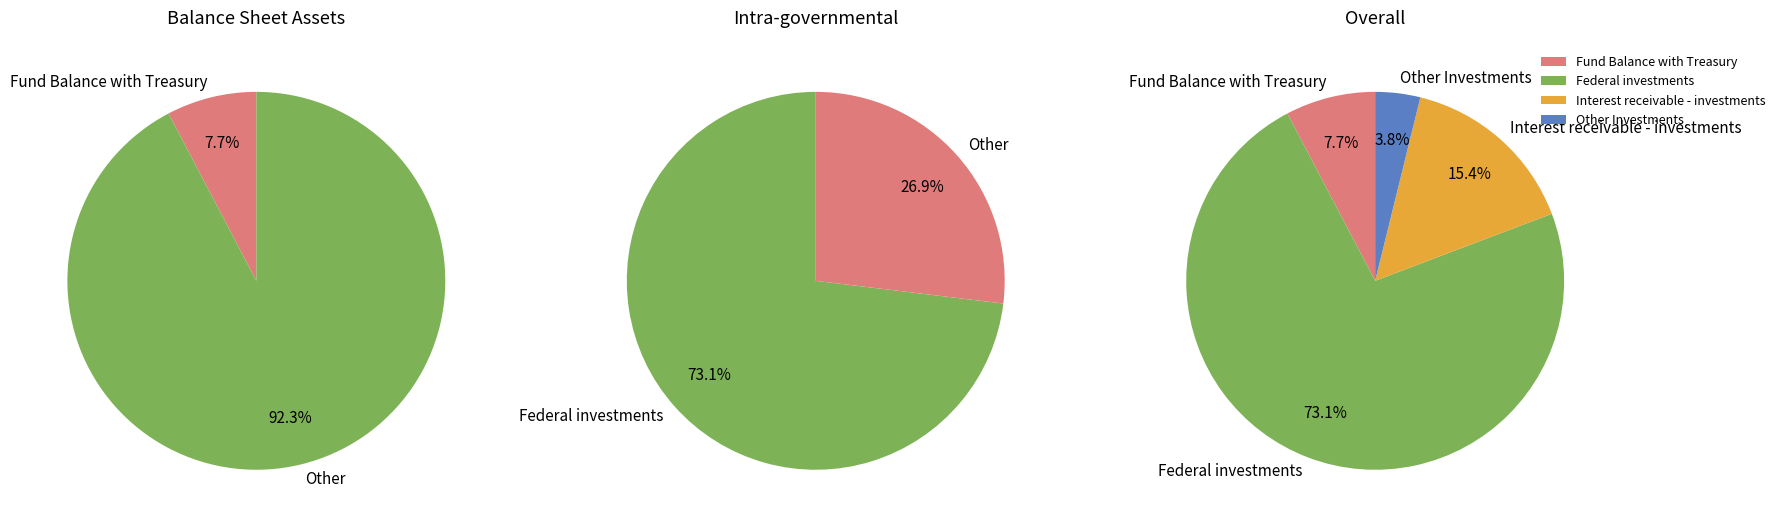

Is the sum of Fund Balance with Treasury and Other Investments greater than half?

No